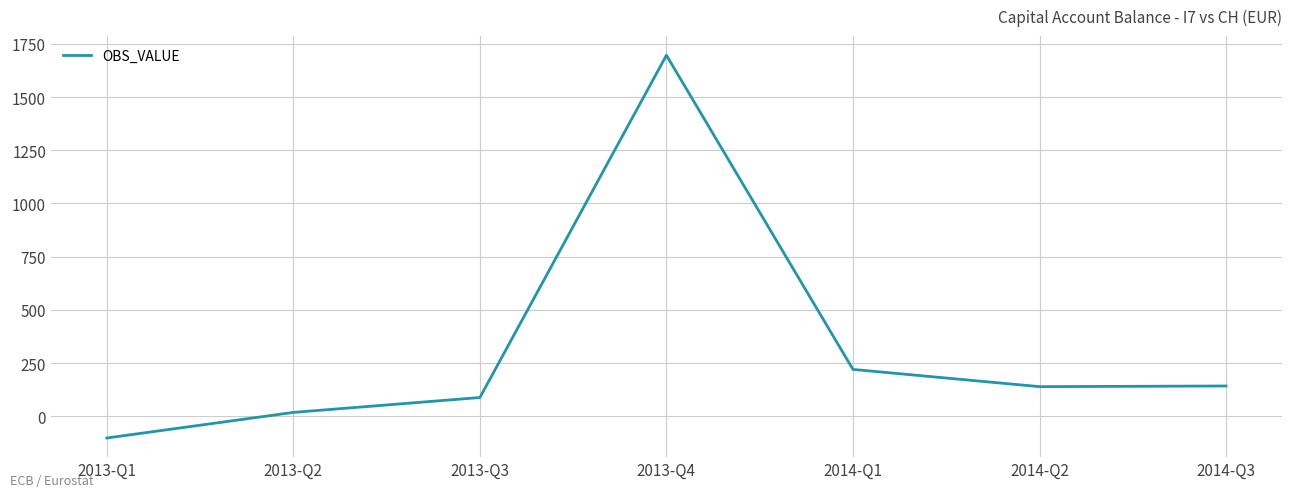

At which category does the data reach its first local valley?

2014-Q2